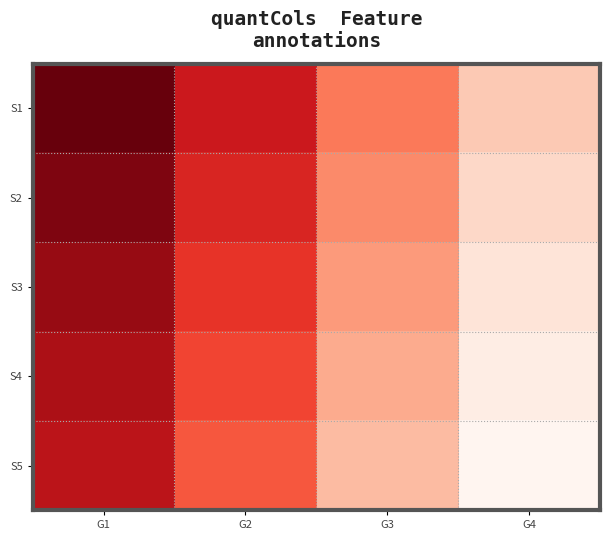

List the series in order of their peak value, lowest first.

S1, S2, S3, S4, S5